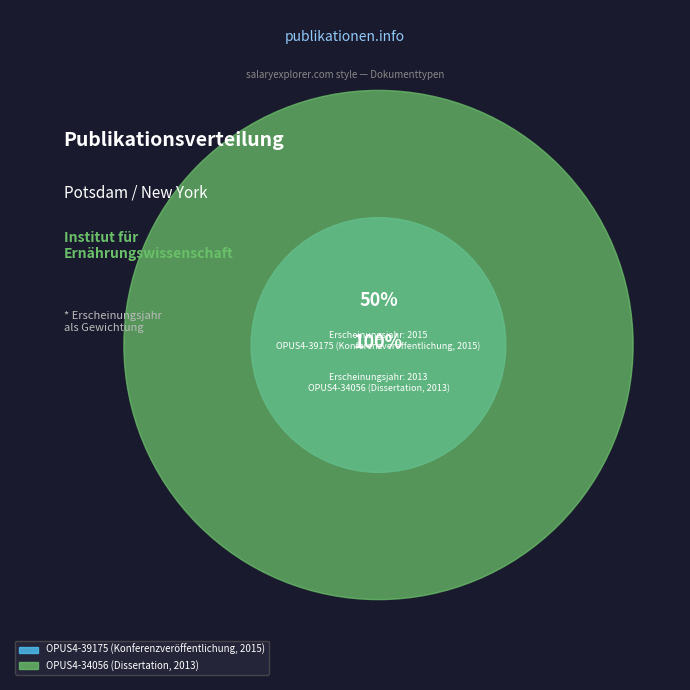

To the nearest percent, what is the average slice percentage?

50%